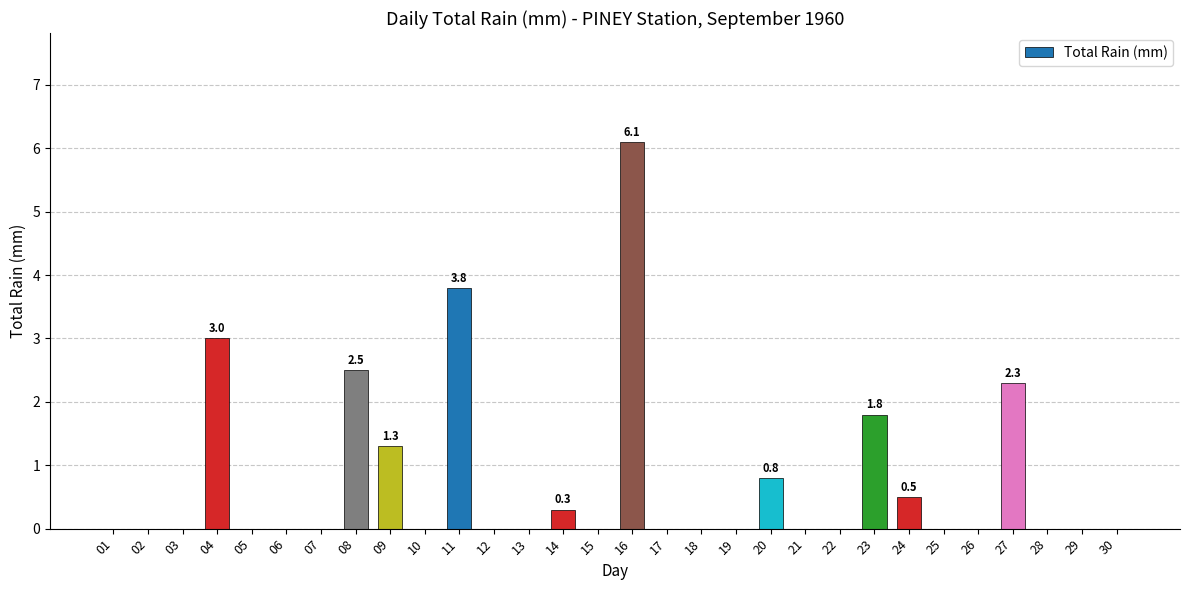

What is the maximum value shown in the chart?

6.1